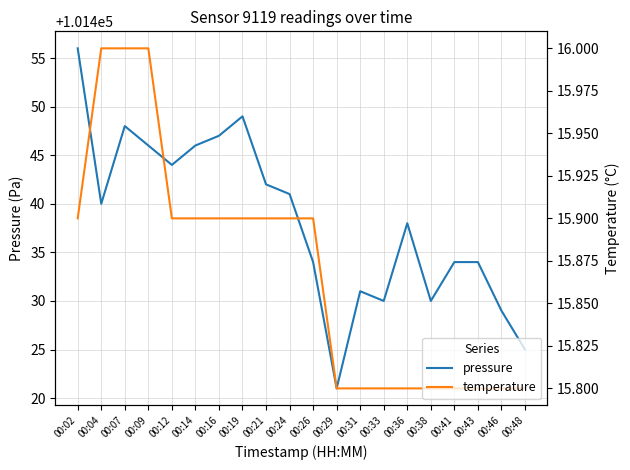

Rank the series at 00:16 from highest to lowest value.

pressure, temperature